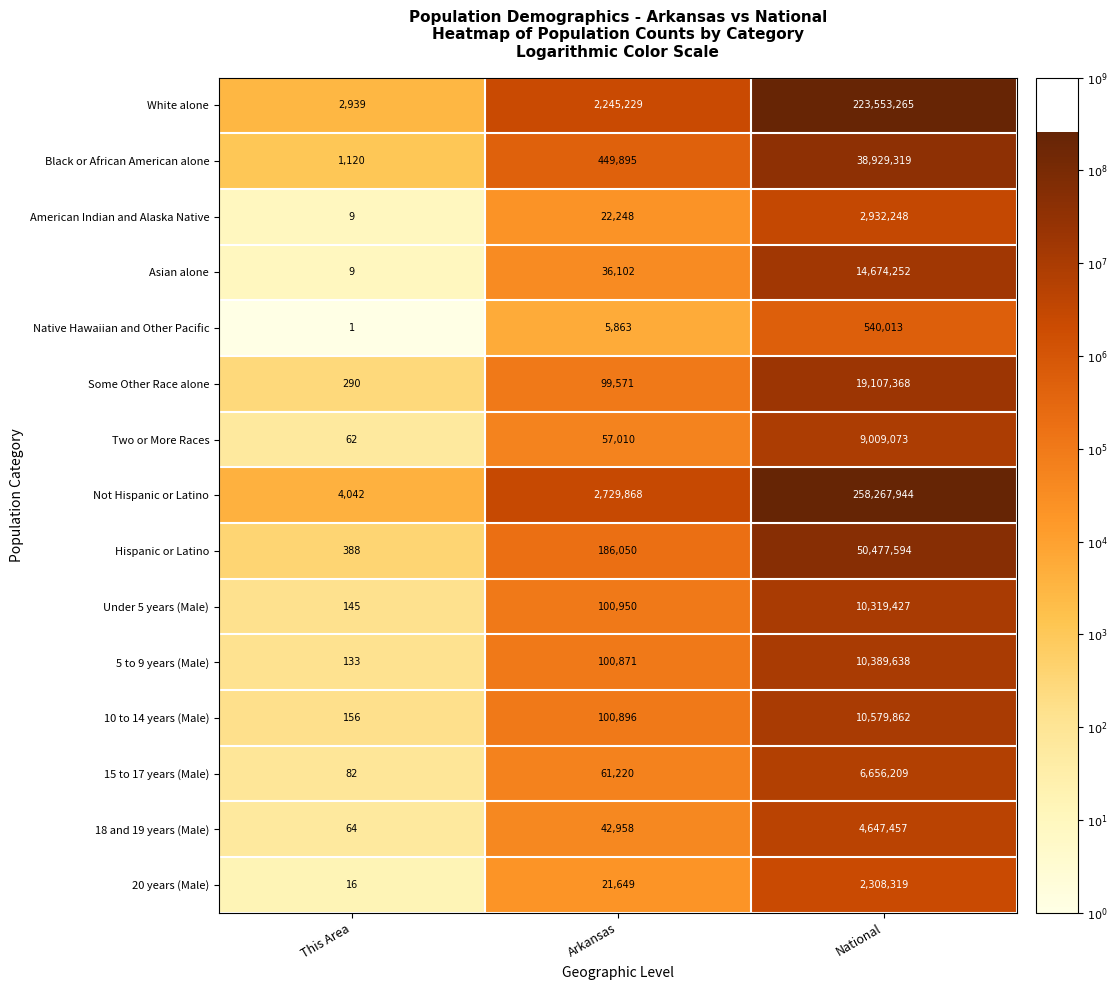

Which series changed the most between Arkansas and National?

Not Hispanic or Latino